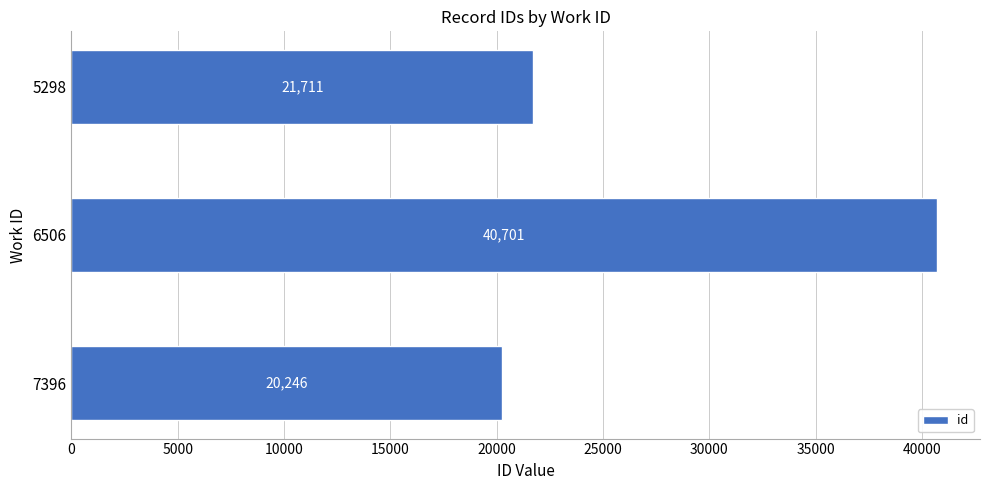

True or false: the data shows 13225 at 5298.

False